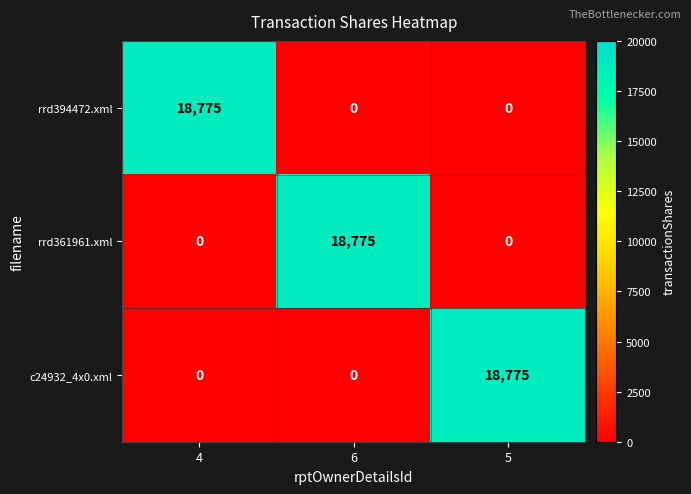

The rrd394472.xml series shows 0 at 5. True or false?

True